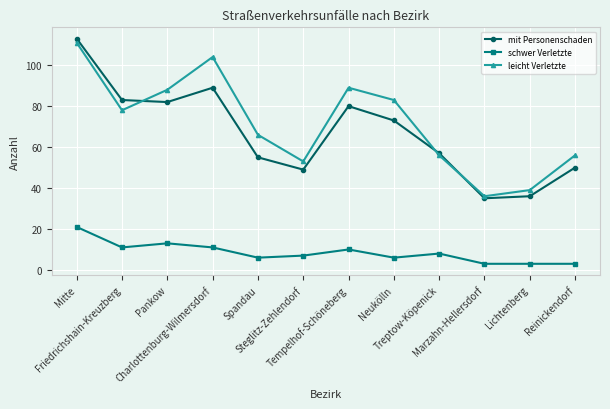

How many data points does each series have?

12